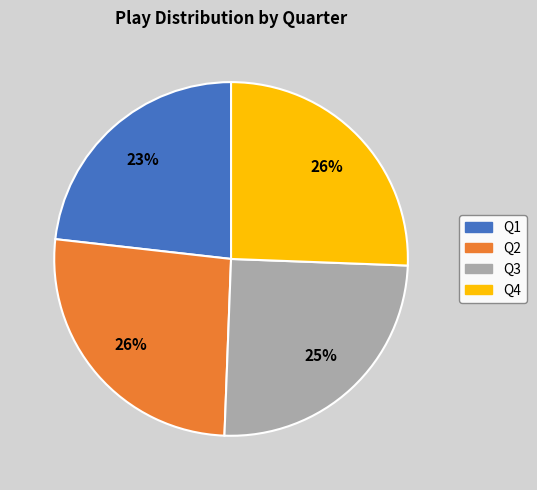

How many slices are in this pie chart?

4